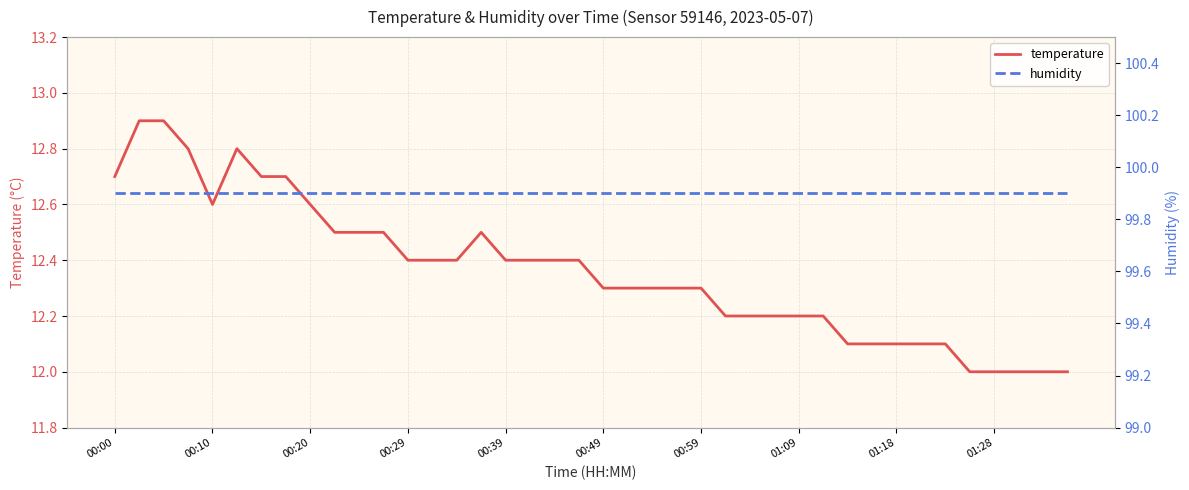

What is the lowest value of the temperature series?

12.0